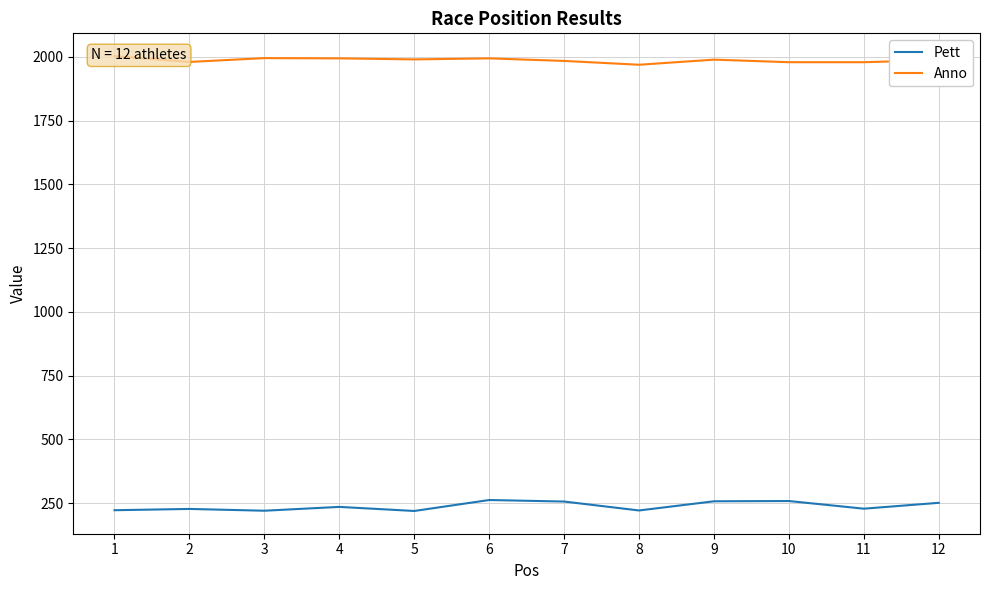

True or false: Anno and Pett cross at least once.

False